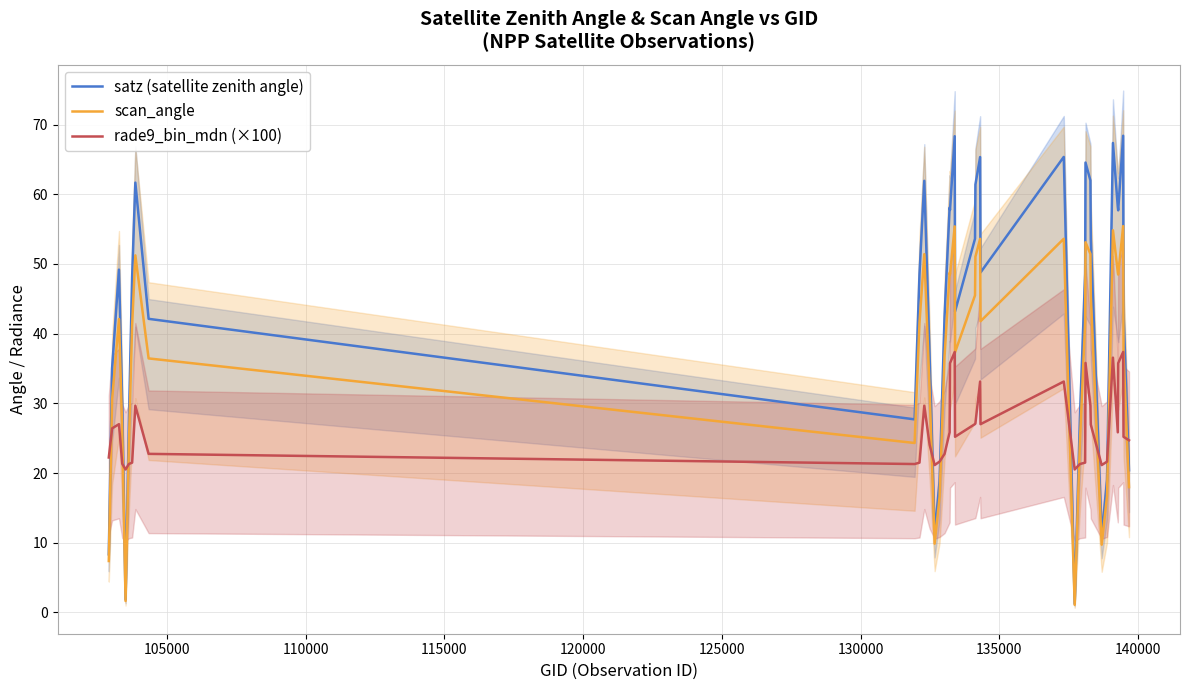

Which series ends up on top after the final intersection of satz (satellite zenith angle) and rade9_bin_mdn (×100)?

rade9_bin_mdn (×100)